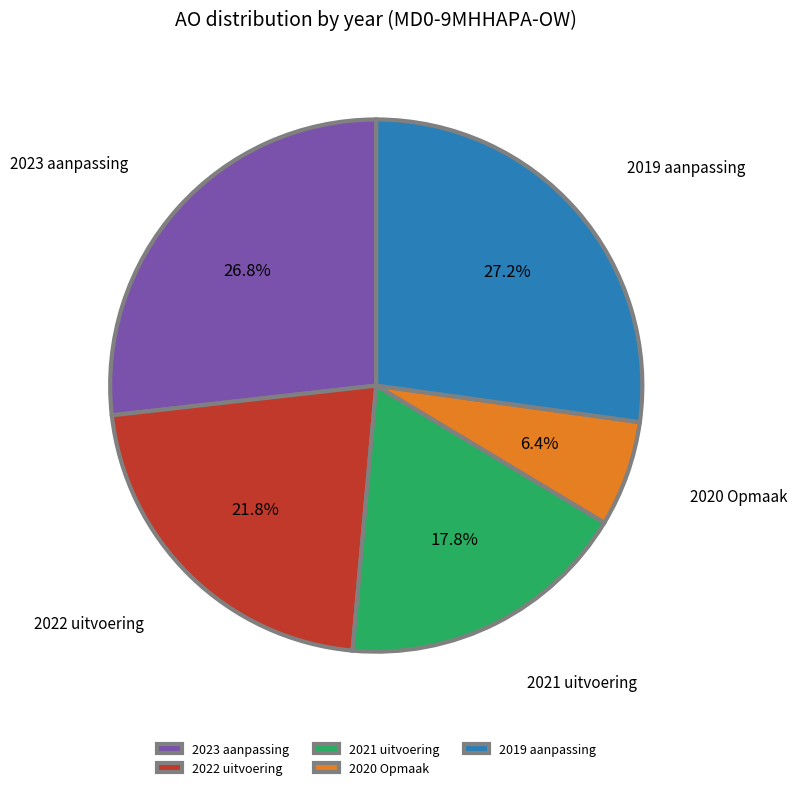

Combined, do 2022 uitvoering and 2019 aanpassing account for over 50%?

No